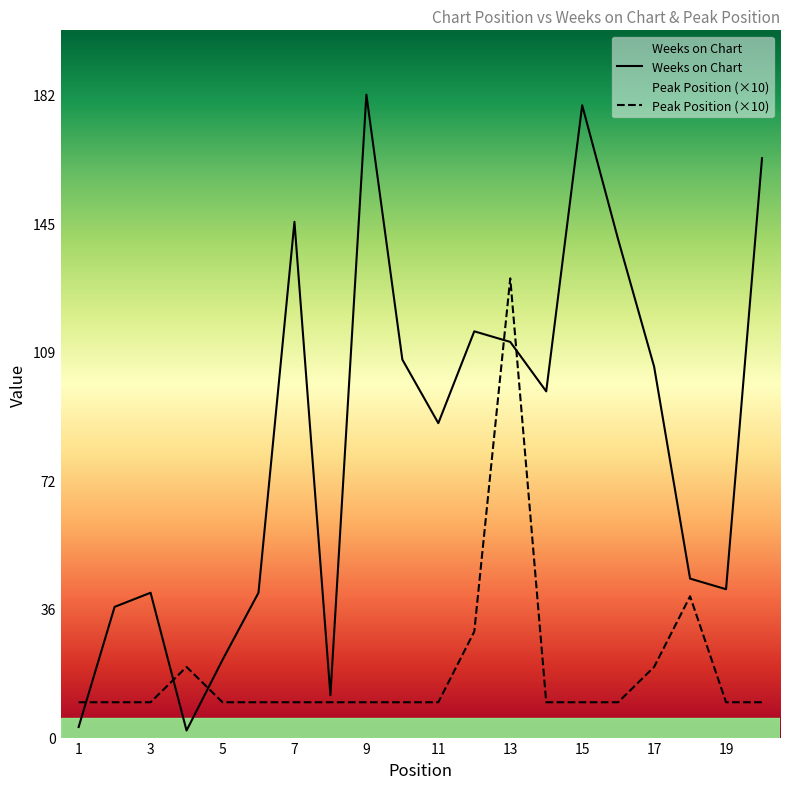

What is the value of the Peak Position point at the 12th from the left?

30